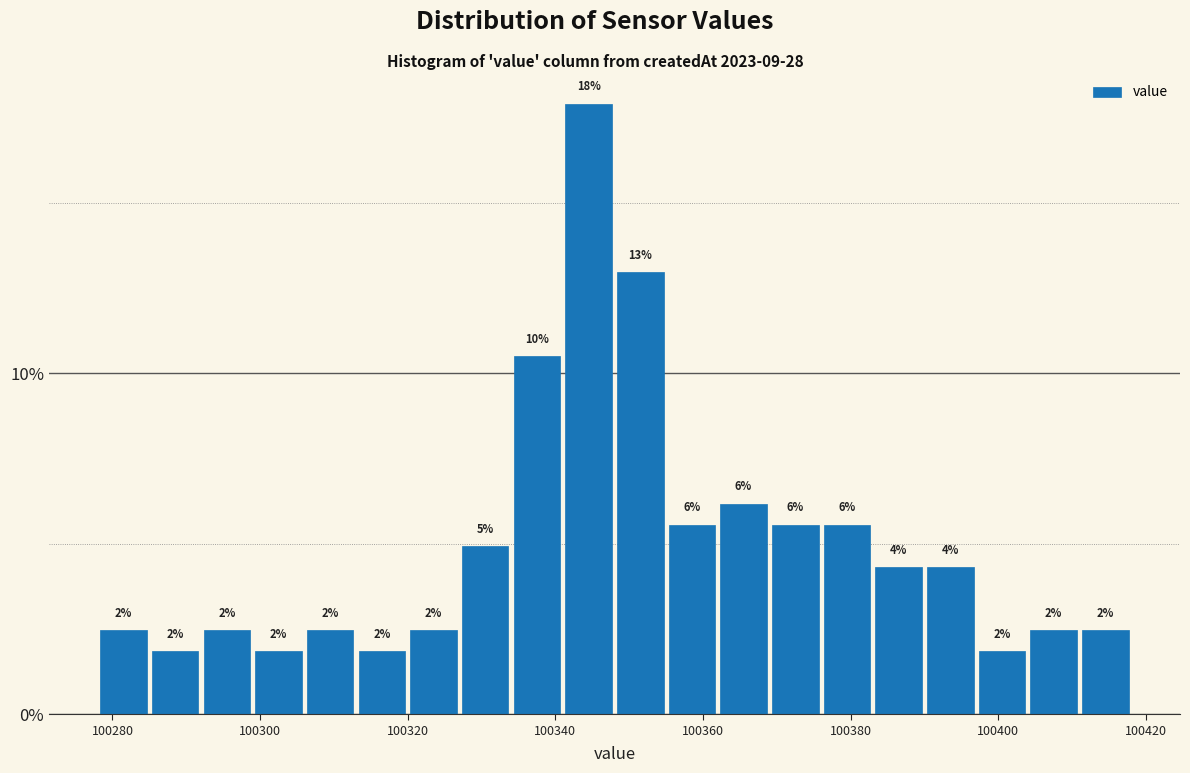

Around what value on the x-axis is the tallest bar? Give the approximate position of its centre, as read against the axis.

100344